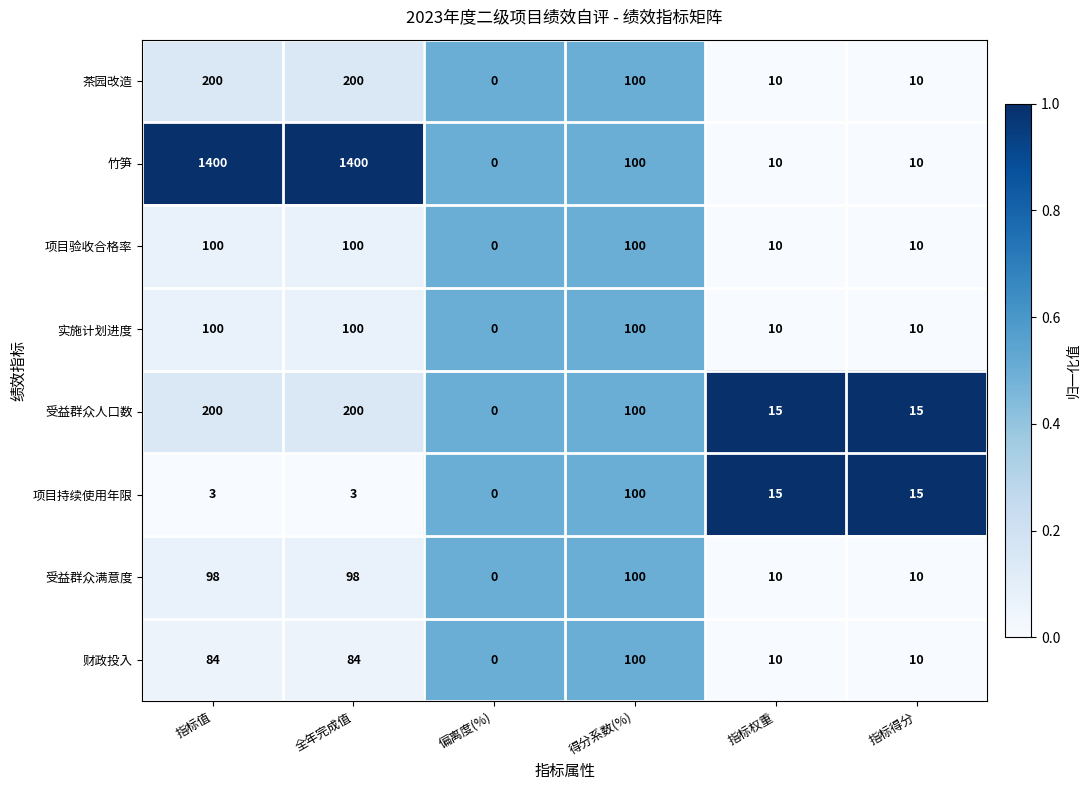

True or false: 实施计划进度 has a value of 49 at 偏离度(%).

False